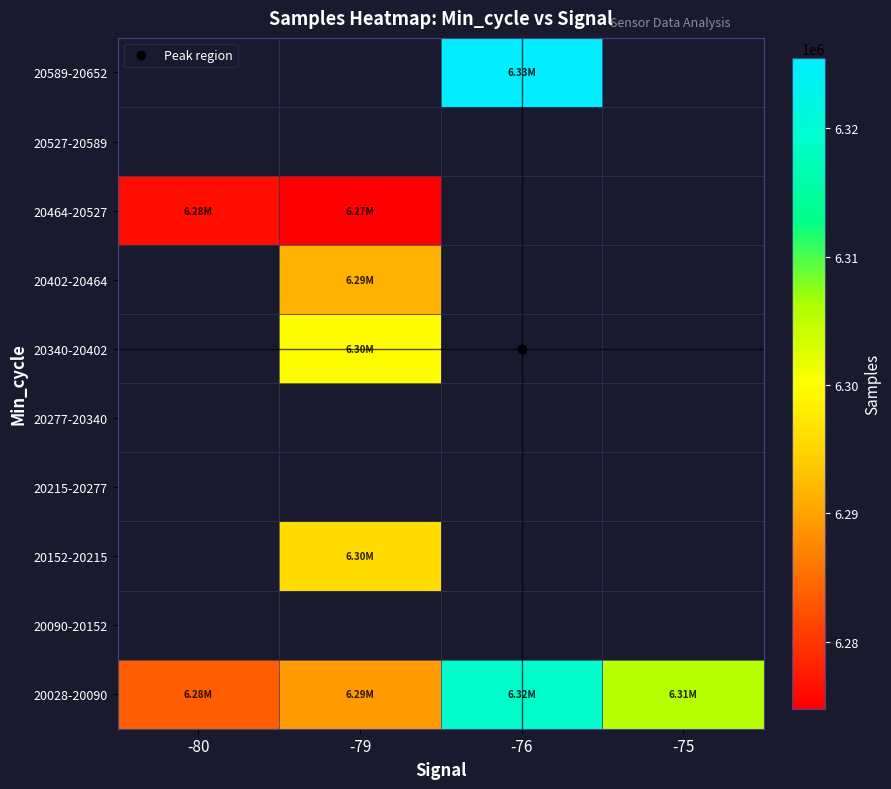

At how many categories does at least one series exceed 6316172?

1